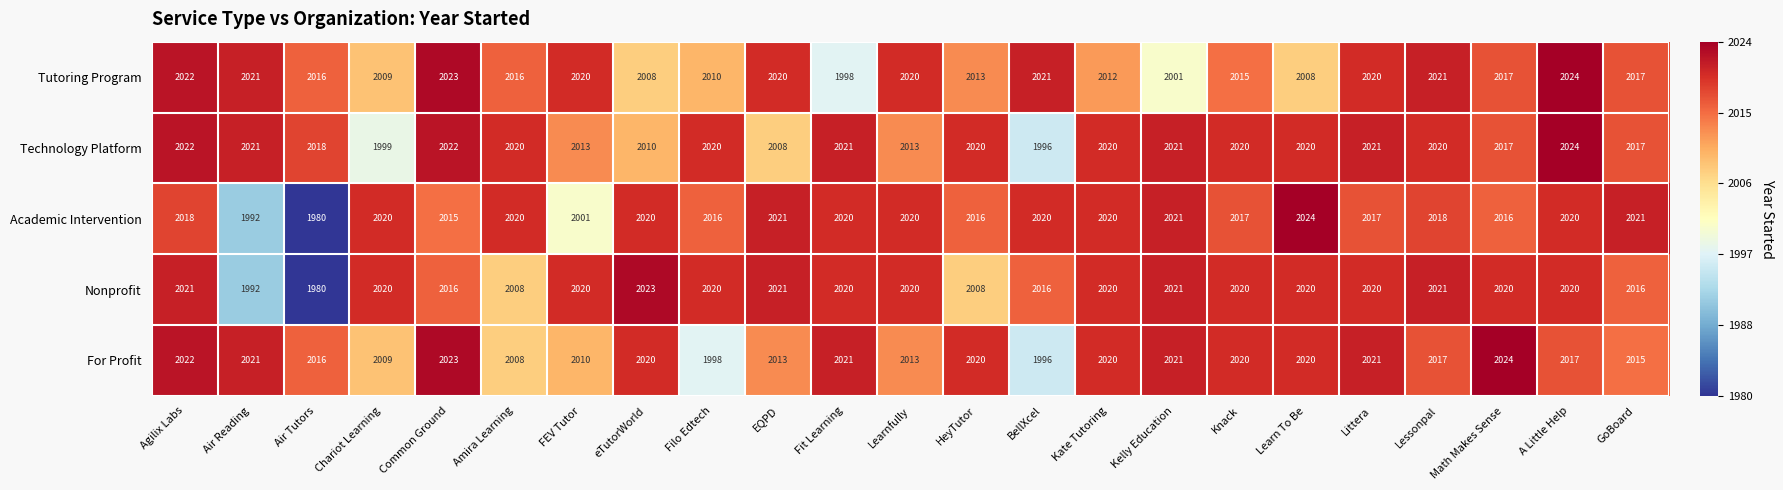

What is the difference between the Nonprofit values at HeyTutor and eTutorWorld?

15